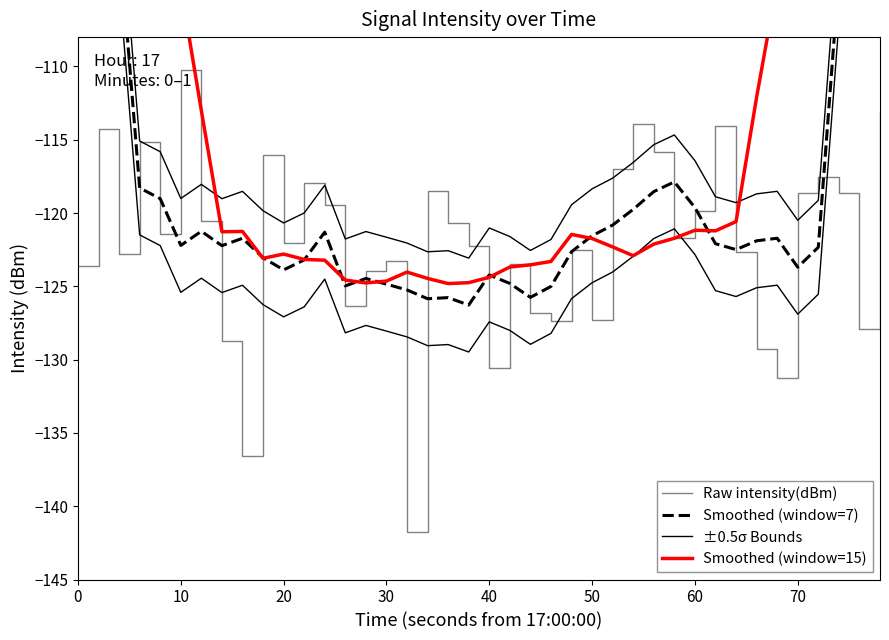

Which category has the highest value in the Raw intensity(dBm) series?

10